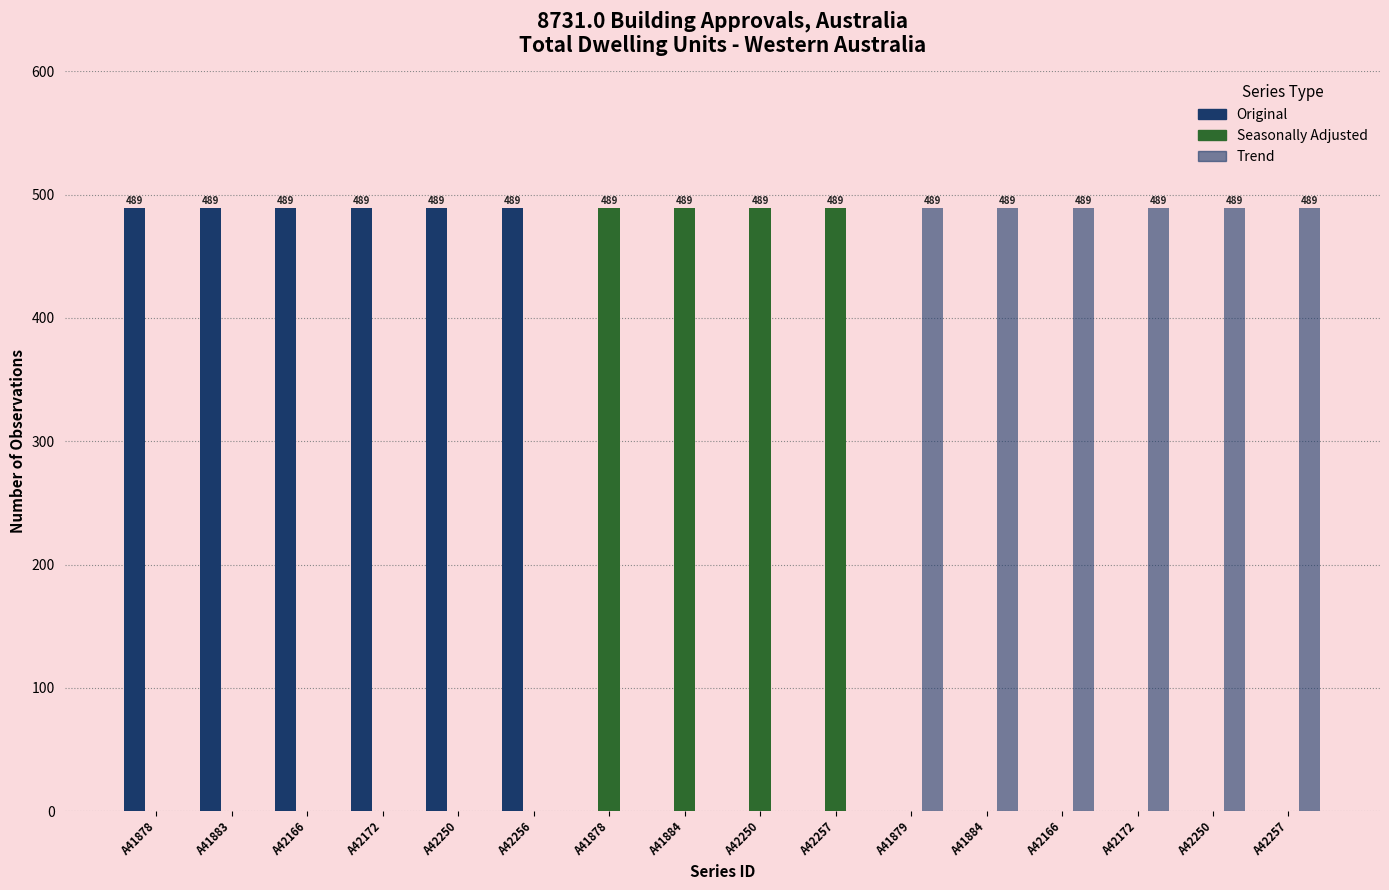

Which series changed the most between A42166 and A42250?

Original